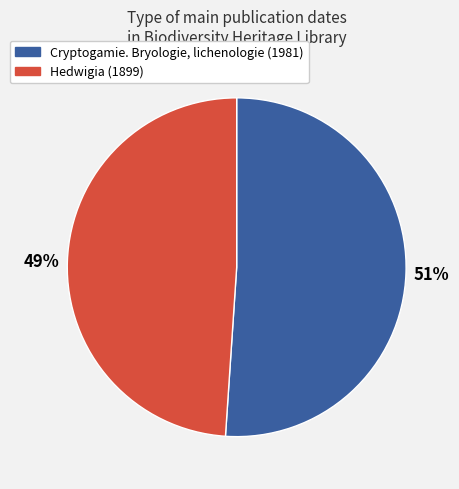

Which has a higher value, Cryptogamie. Bryologie, lichenologie (1981) or Hedwigia (1899)?

Cryptogamie. Bryologie, lichenologie (1981)